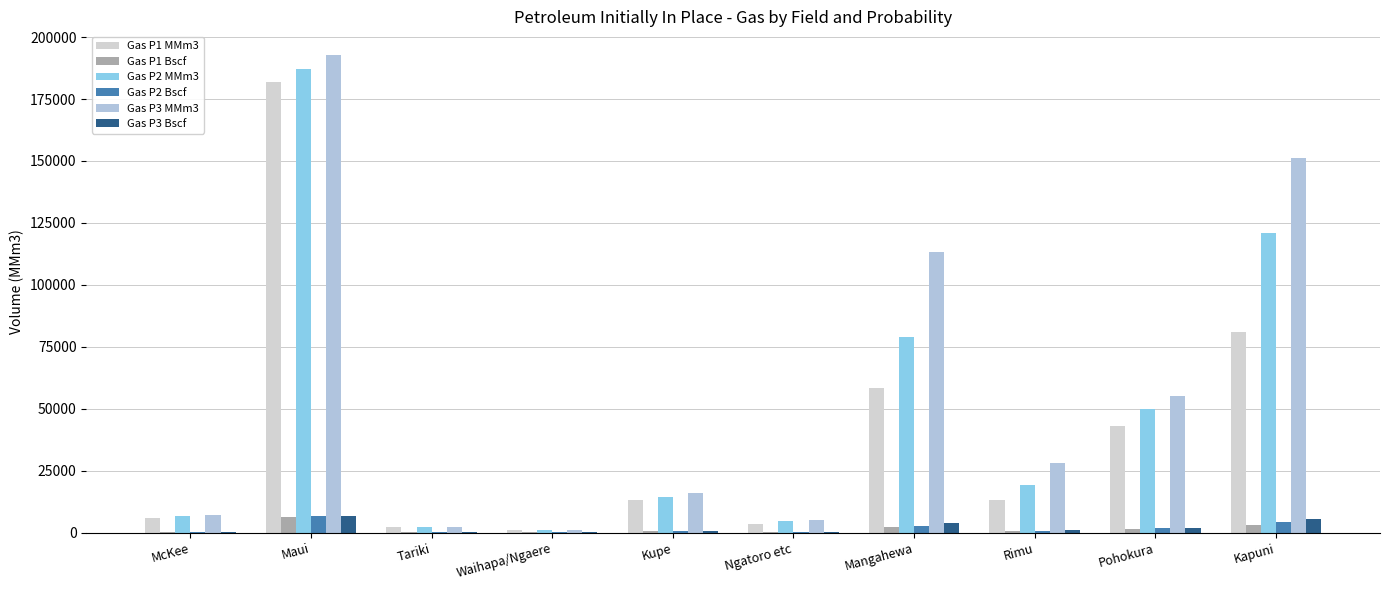

Rank the series at Rimu from highest to lowest value.

Gas P3 MMm3, Gas P2 MMm3, Gas P1 MMm3, Gas P3 Bscf, Gas P2 Bscf, Gas P1 Bscf